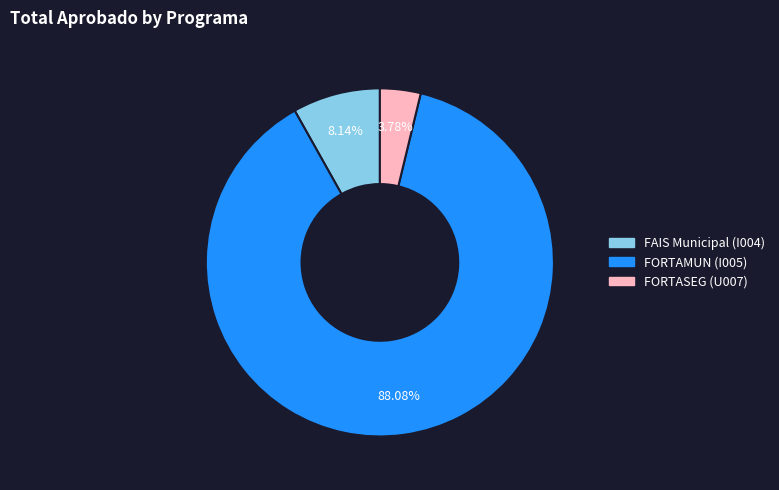

How many segments does this pie chart have?

3